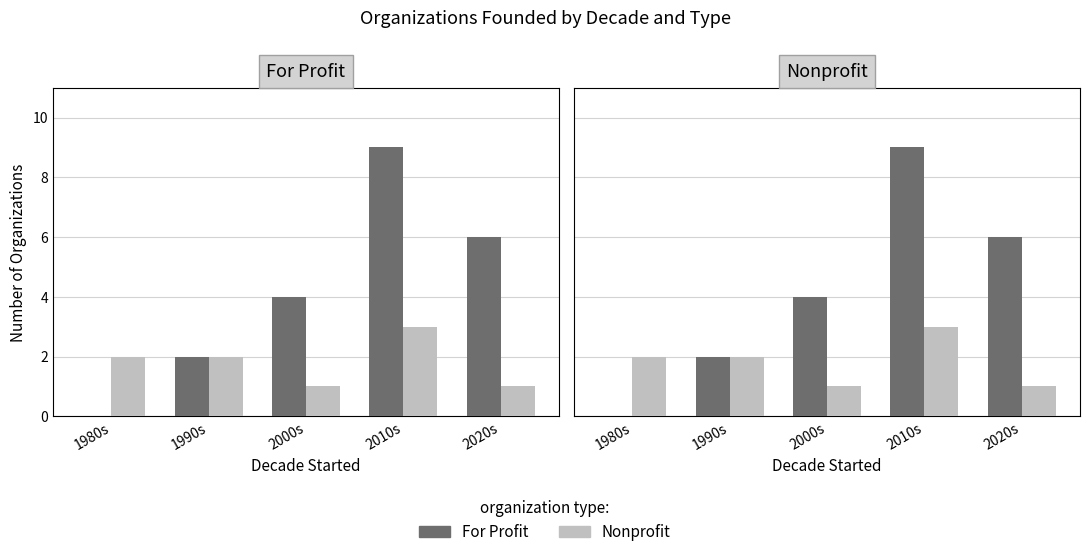

At which label does For Profit reach its minimum?

1980s